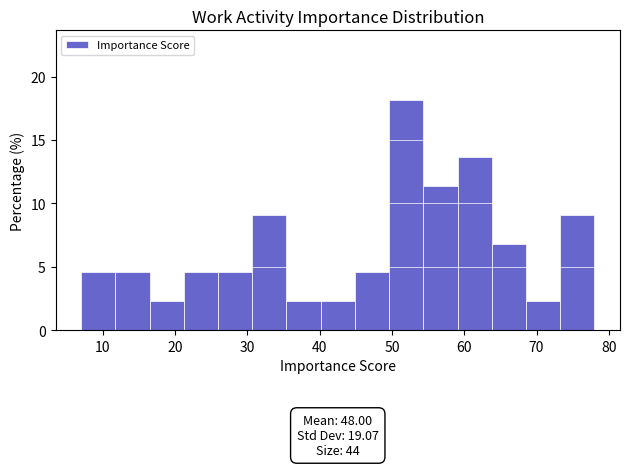

Which range on the x-axis has the tallest bar?

50 to 54